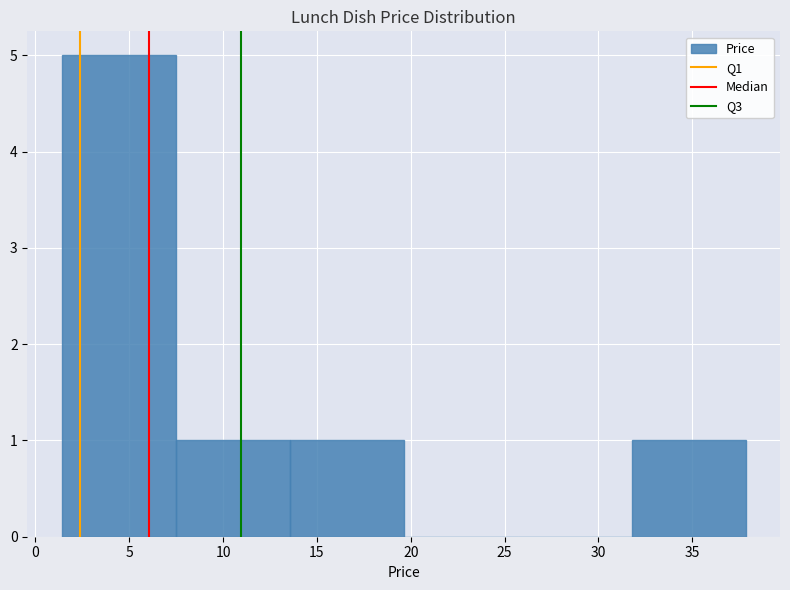

Reading left to right, transcribe this chart: for each bar, give the range it covers on the x-axis and its height. Neither the bar edges nor the heights are printed on the chart, so give them approximately, as read against the axes.

1.5 to 7.5: 5
7.5 to 13.5: 1
13.5 to 19.5: 1
19.5 to 25.5: 0
25.5 to 32.0: 0
32.0 to 38.0: 1